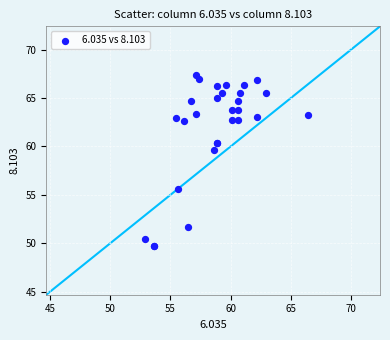

What Y value in the scatter plot is closest to 58?

59.6